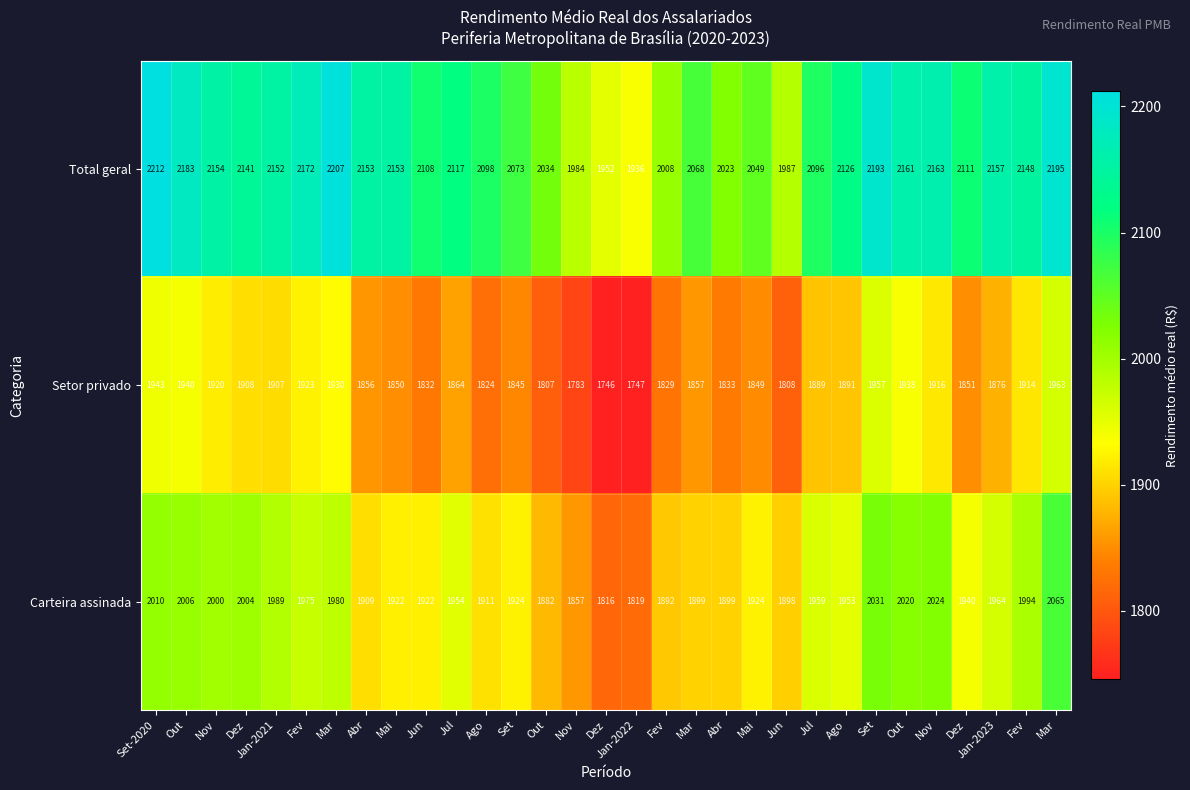

Count the number of data series in this chart.

3